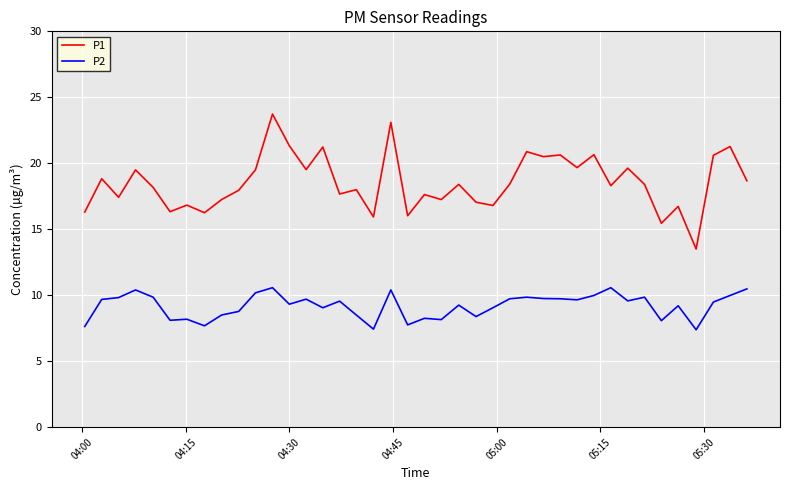

List the series in order of their overall mean, highest first.

P1, P2